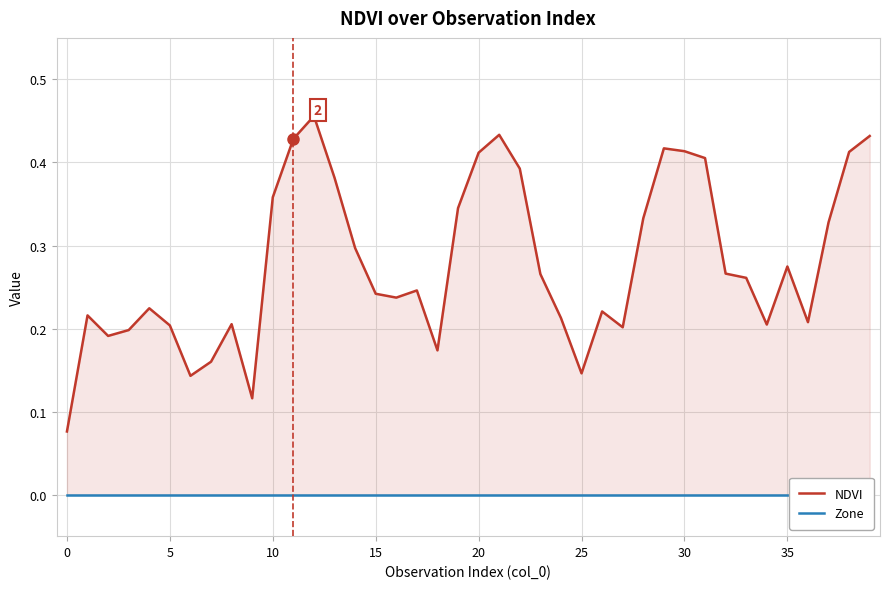

At how many categories does at least one series exceed 0?

40